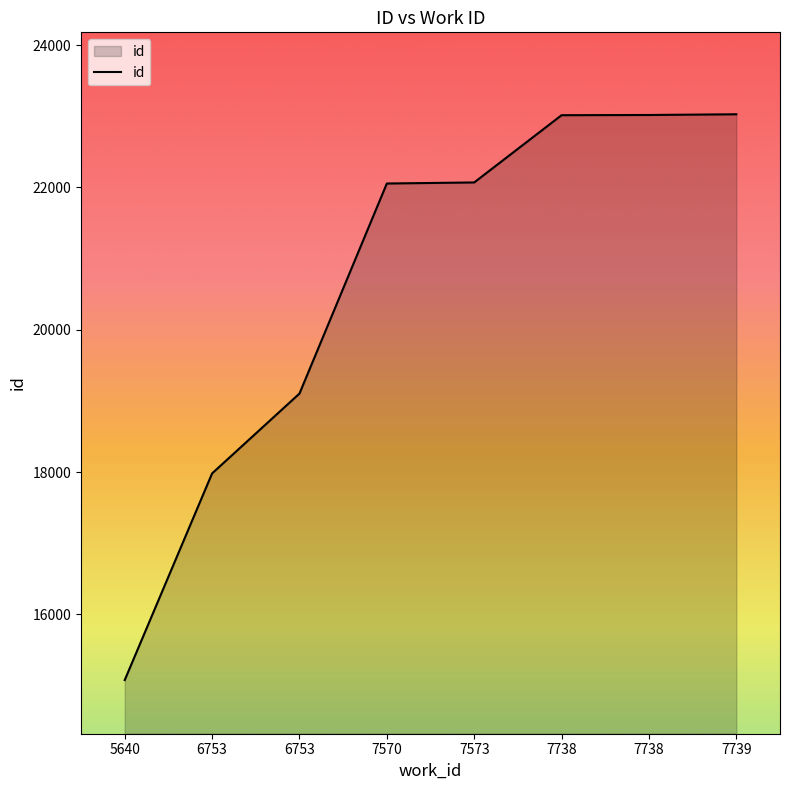

What is the maximum value shown in the chart?

23029